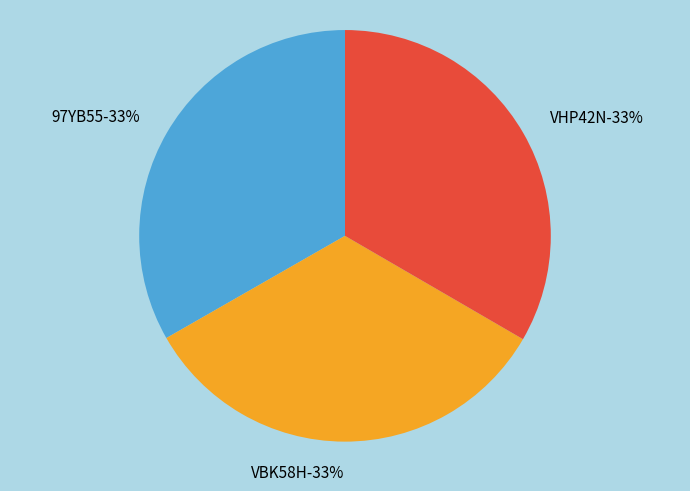

Combined, do 97YB55 and VHP42N account for over 50%?

Yes